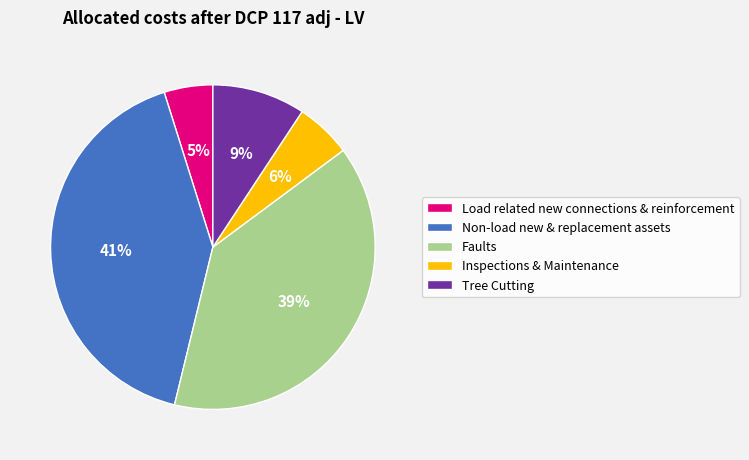

How many segments does this pie chart have?

5